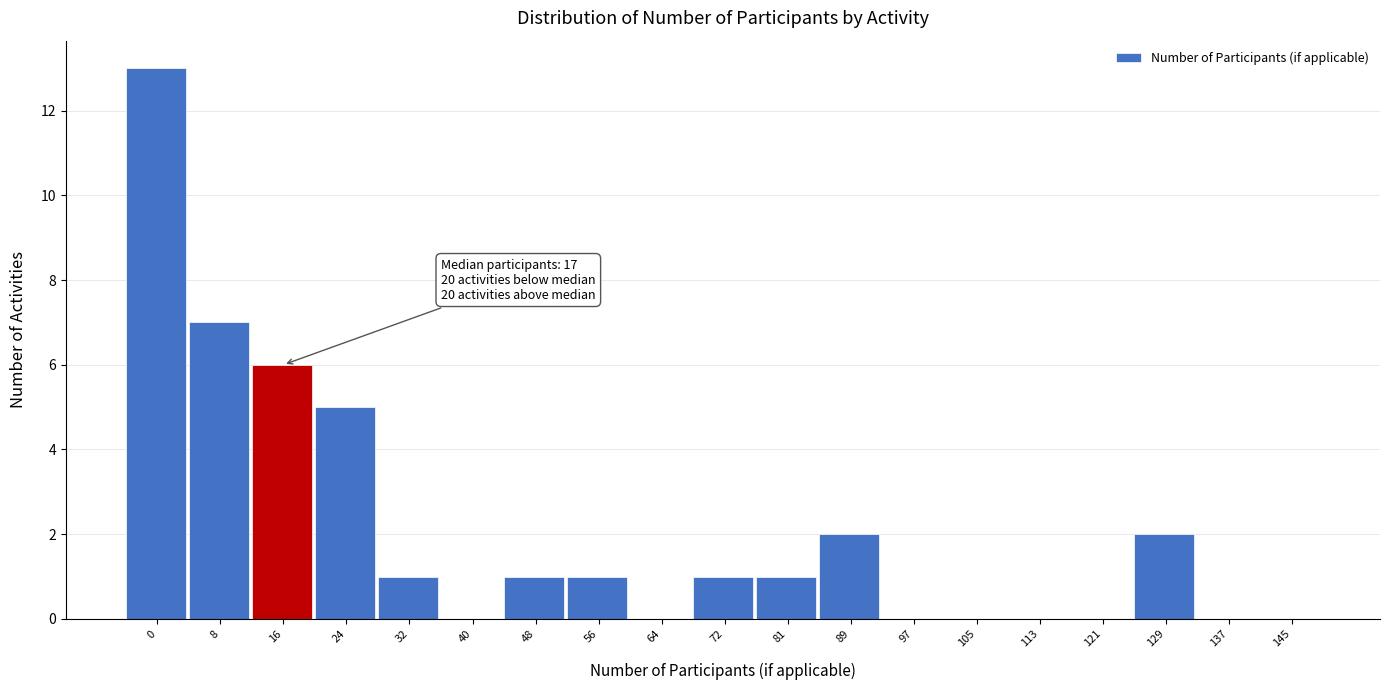

Reading right to left, list all the values displayed in this chart.

145=0	137=0	129=2	121=0	113=0	105=0	97=0	89=2	81=1	72=1	64=0	56=1	48=1	40=0	32=1	24=5	16=6	8=7	0=13